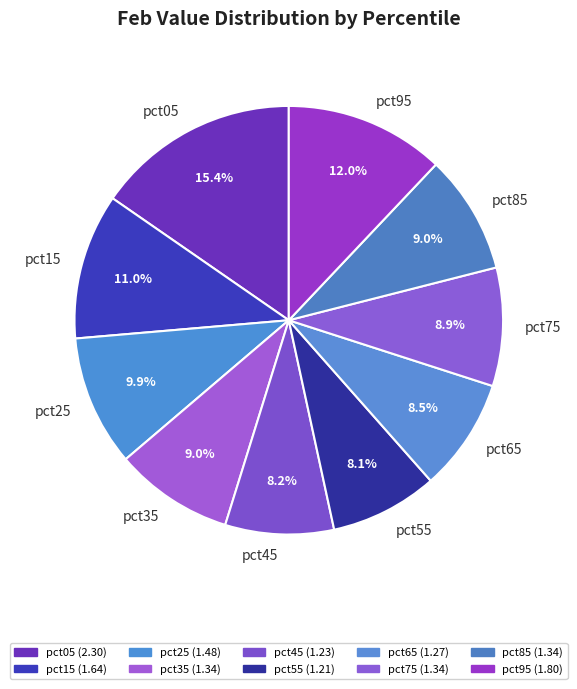

Is pct15 the majority of the pie?

No